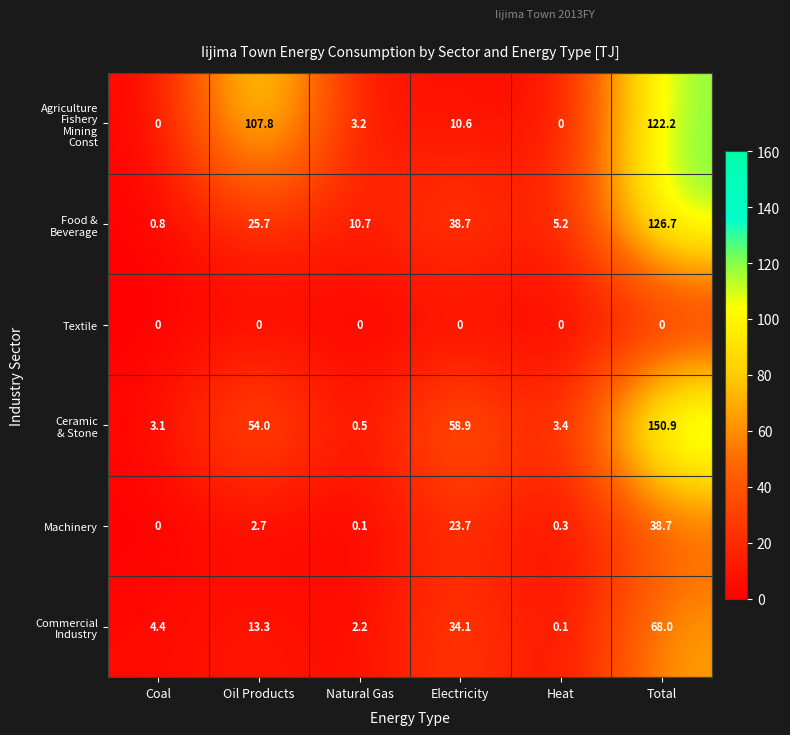

Read the Machinery value at Oil Products.

2.7